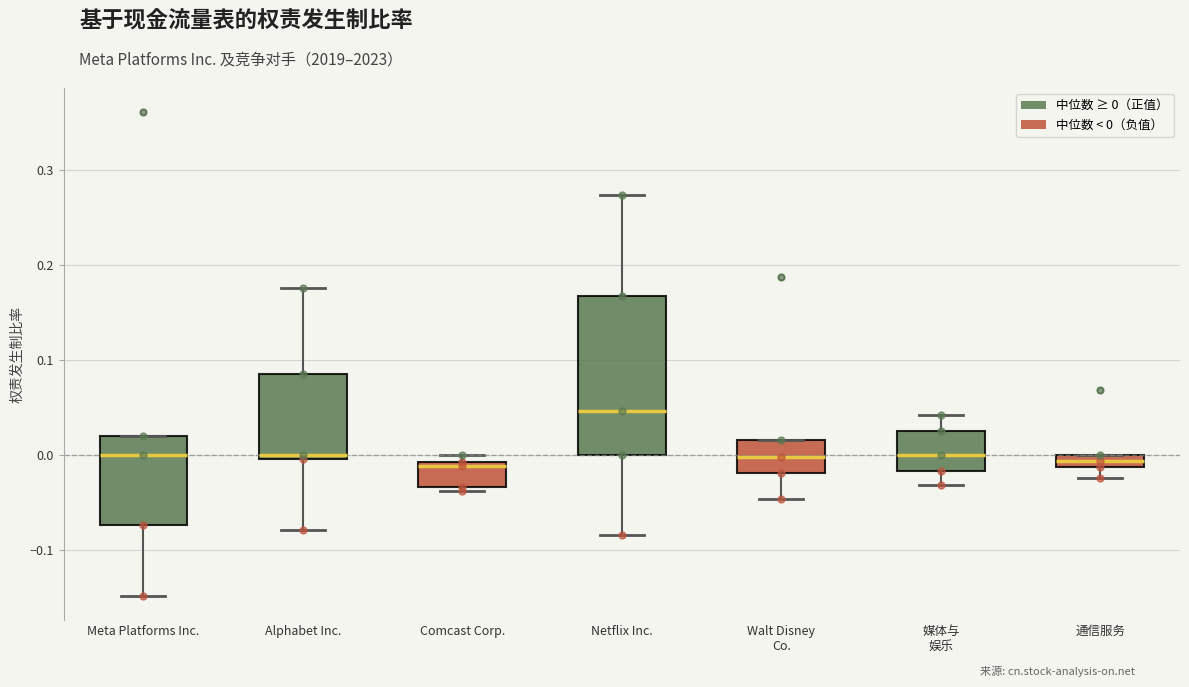

Where is the upper edge of the box for Walt Disney Co. on the y-axis? The values are not printed on the chart, so give them approximately, as read against the axis.

0.02